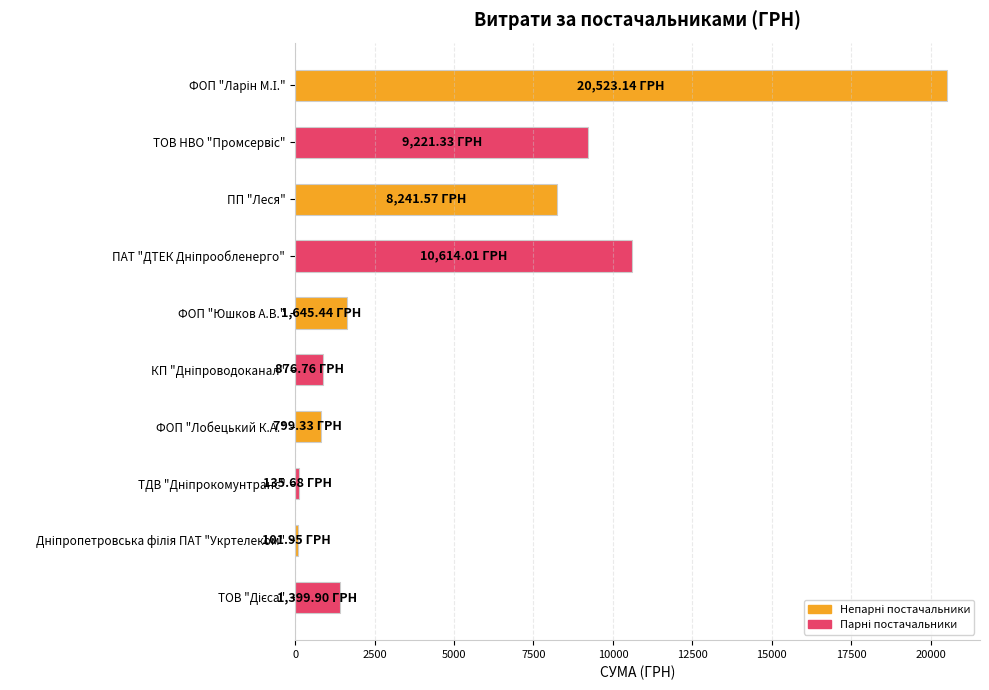

What is the sum of all values?

53559.1